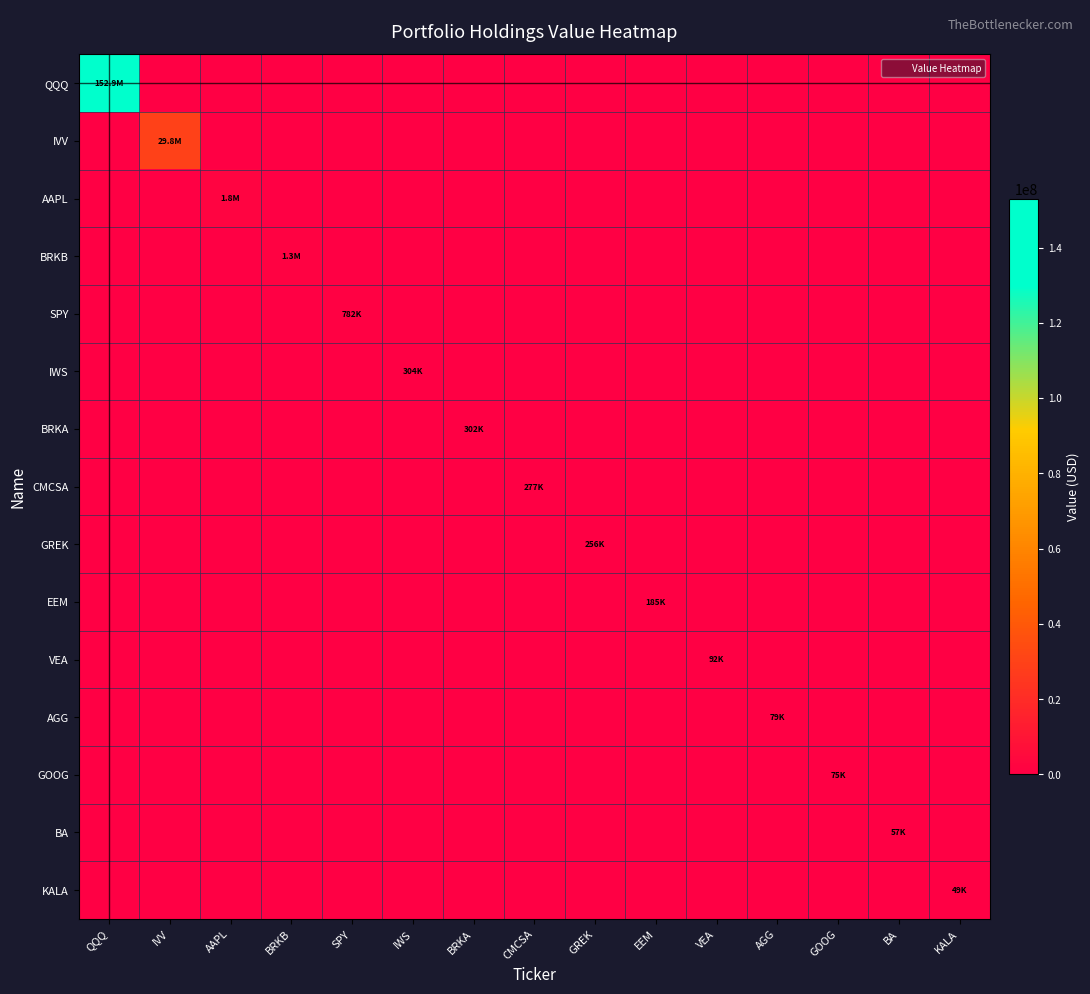

What is the total value across all series at QQQ?

152920905